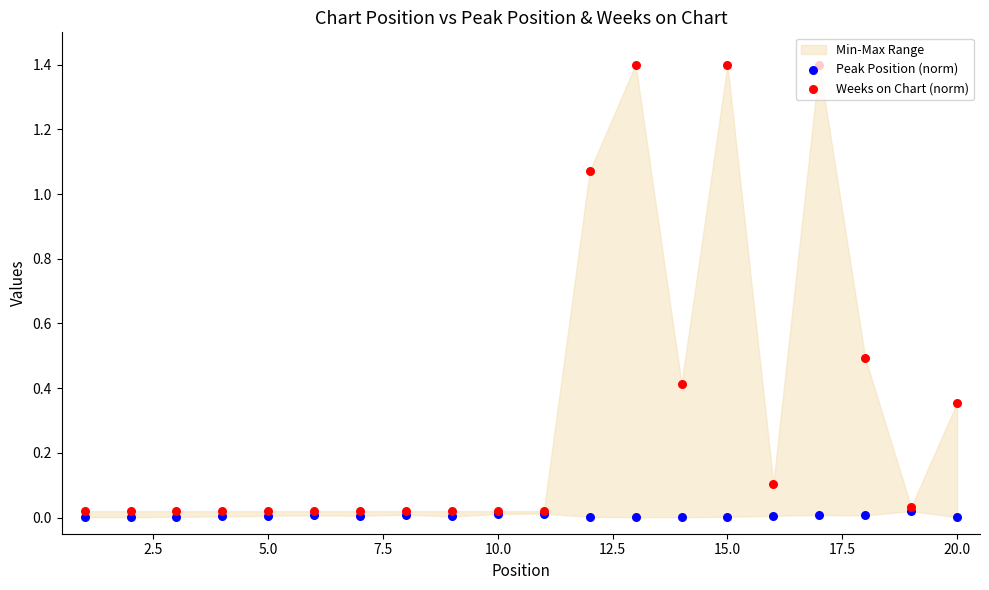

At how many categories does at least one series exceed 0?

20